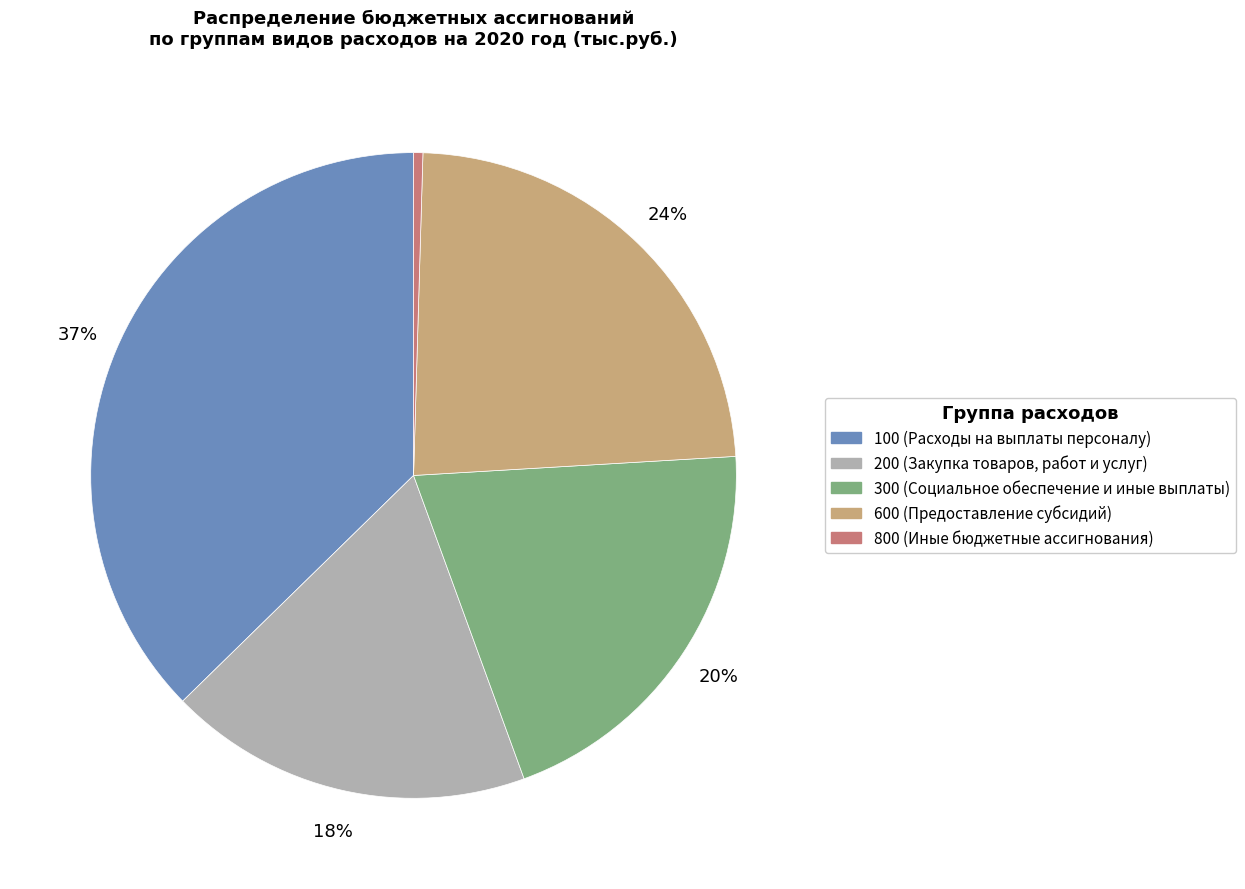

To the nearest percent, what is the difference between the largest and smallest slice percentages?

37%